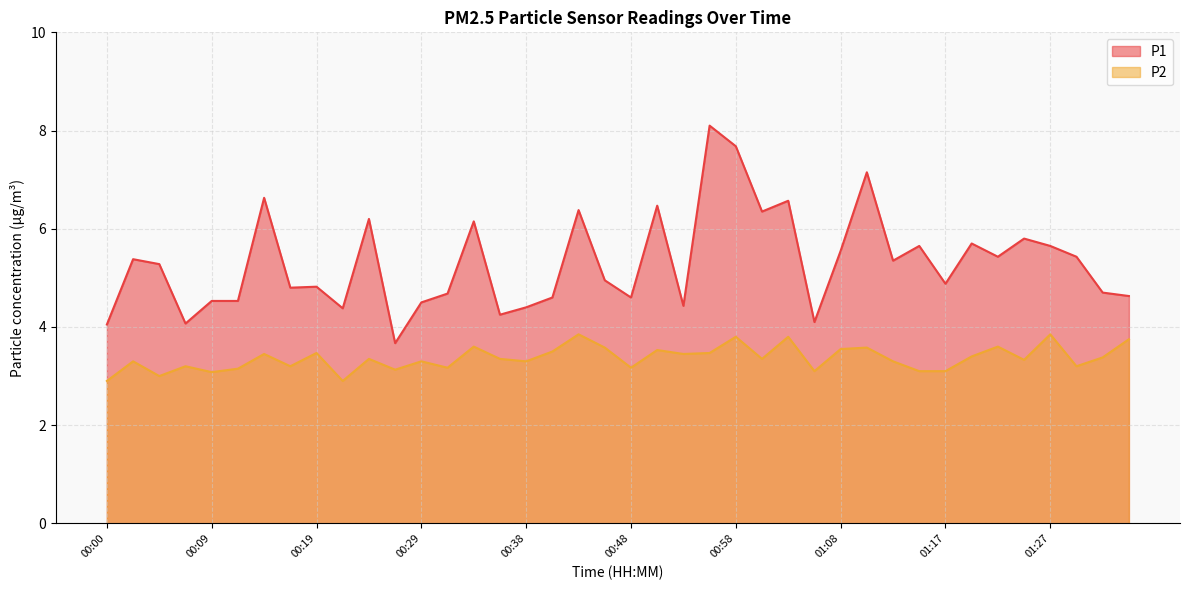

Is it true that P2 equals 3.6 at 01:22?

True